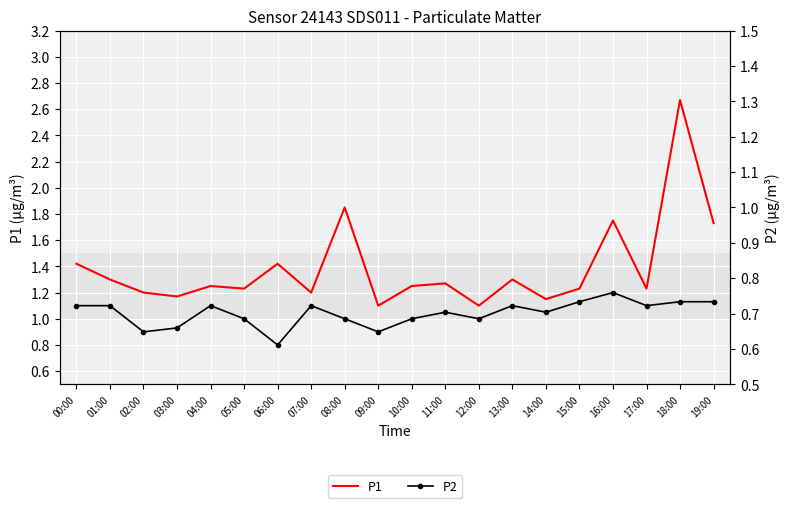

How many series are shown in this chart?

2